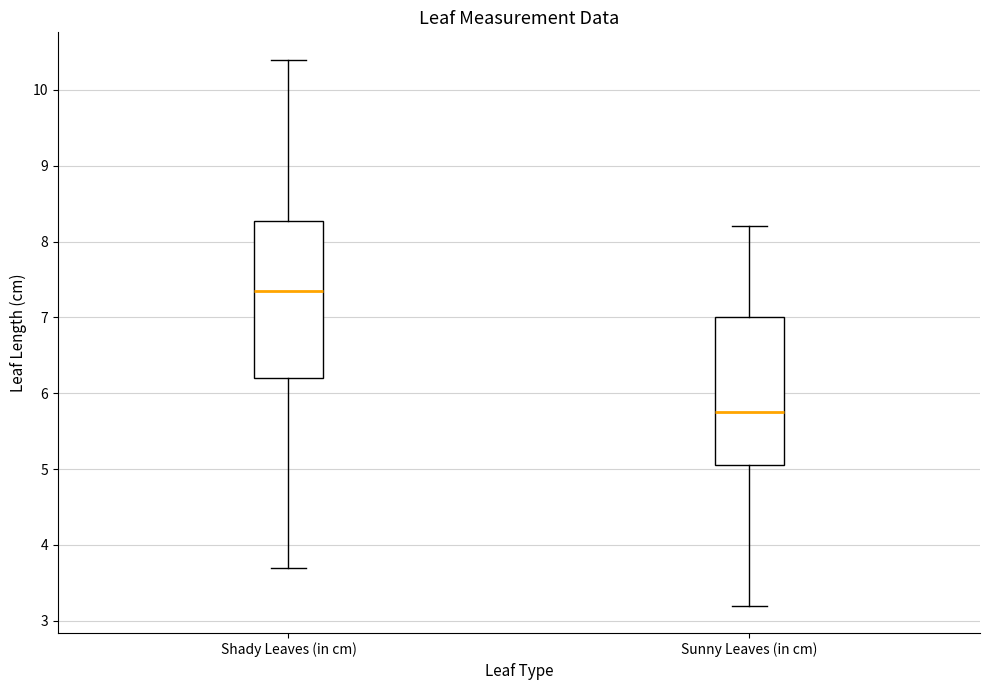

Reading left to right, transcribe this box plot: for each box, give where its median line is, the range the box spans, and where its two whiskers end, as read against the y-axis. The values are not printed on the chart, so give them approximately, as read against the axis.

Shady Leaves (in cm): median 7.4, box 6.2 to 8.3, whiskers 3.7 to 10.4
Sunny Leaves (in cm): median 5.8, box 5.1 to 7.0, whiskers 3.2 to 8.2